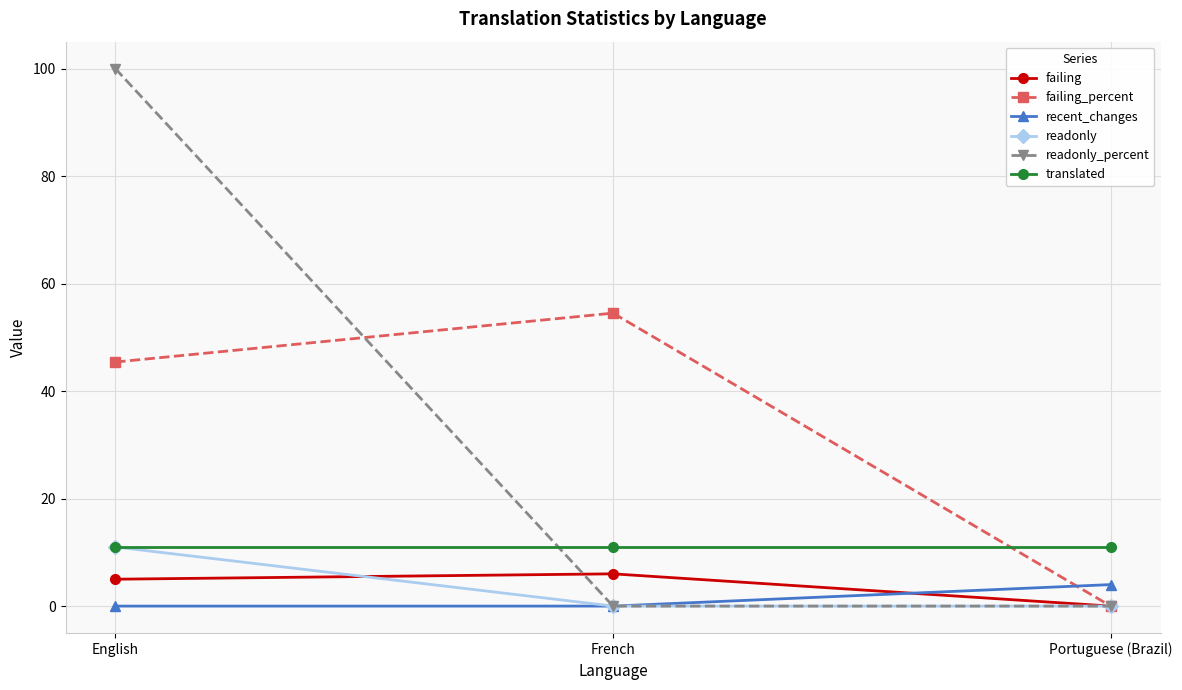

At how many categories does at least one series exceed 24?

2